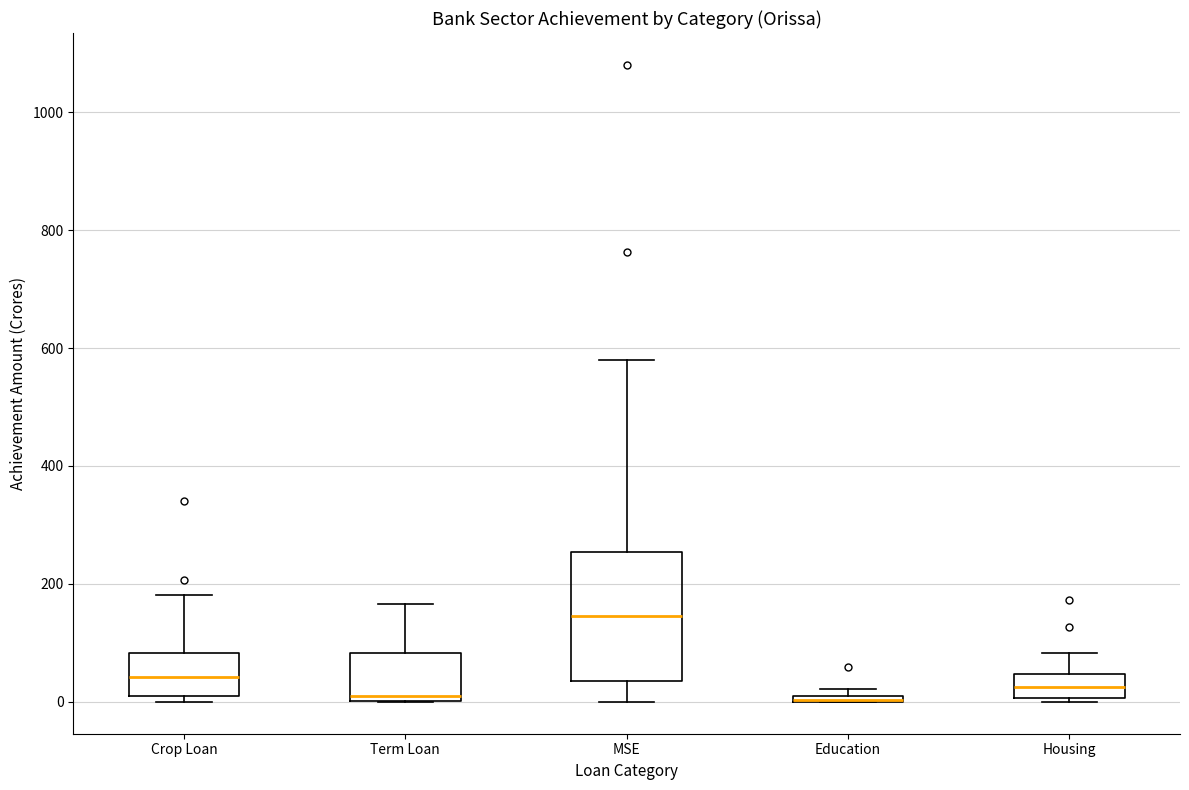

Where does the median line of the box for MSE sit on the y-axis? The values are not printed on the chart, so give them approximately, as read against the axis.

140